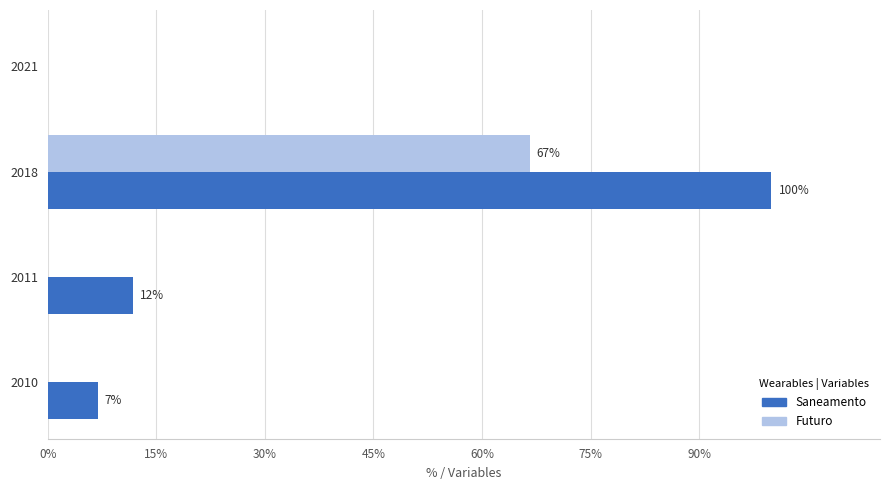

What are all the series names shown in the legend?

Saneamento, Futuro